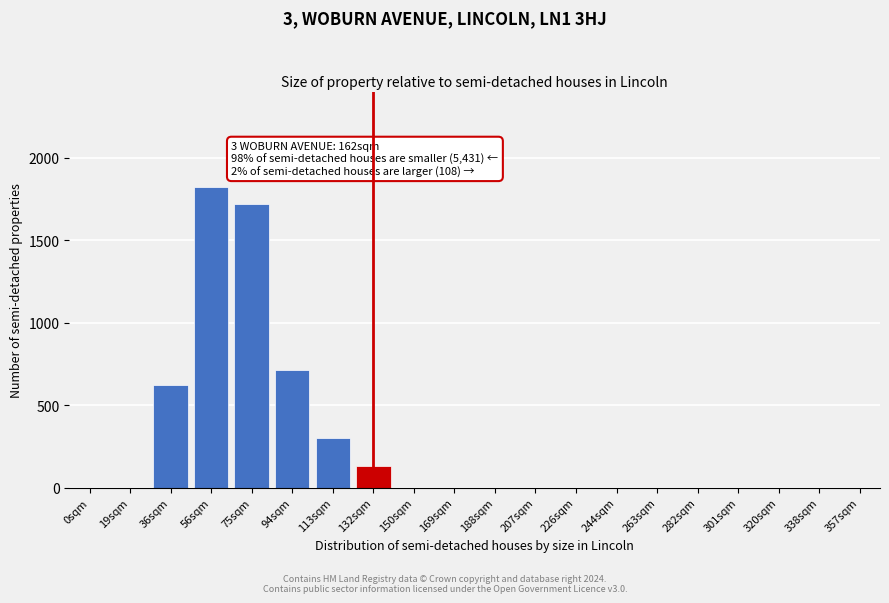

Reading left to right, what are all the values shown in this chart?

0sqm=0	19sqm=0	36sqm=620	56sqm=1820	75sqm=1720	94sqm=710	113sqm=300	132sqm=130	150sqm=0	169sqm=0	188sqm=0	207sqm=0	226sqm=0	244sqm=0	263sqm=0	282sqm=0	301sqm=0	320sqm=0	338sqm=0	357sqm=0